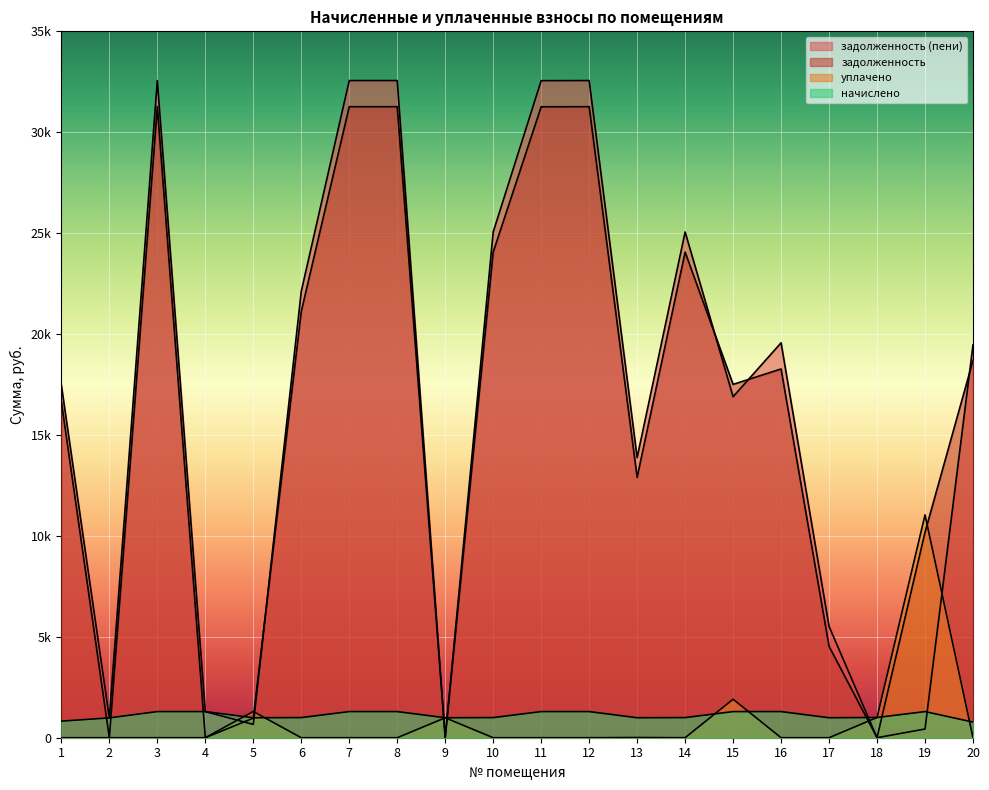

True or false: уплачено and задолженность (пени) cross at least once.

True